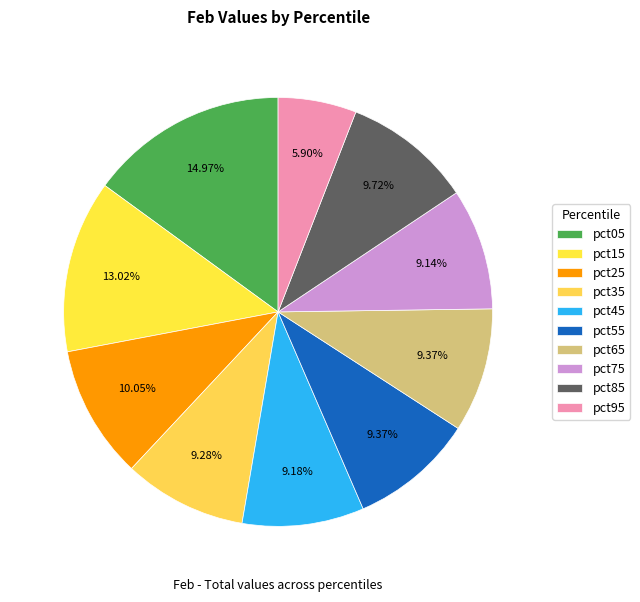

Count the number of slices in the pie.

10